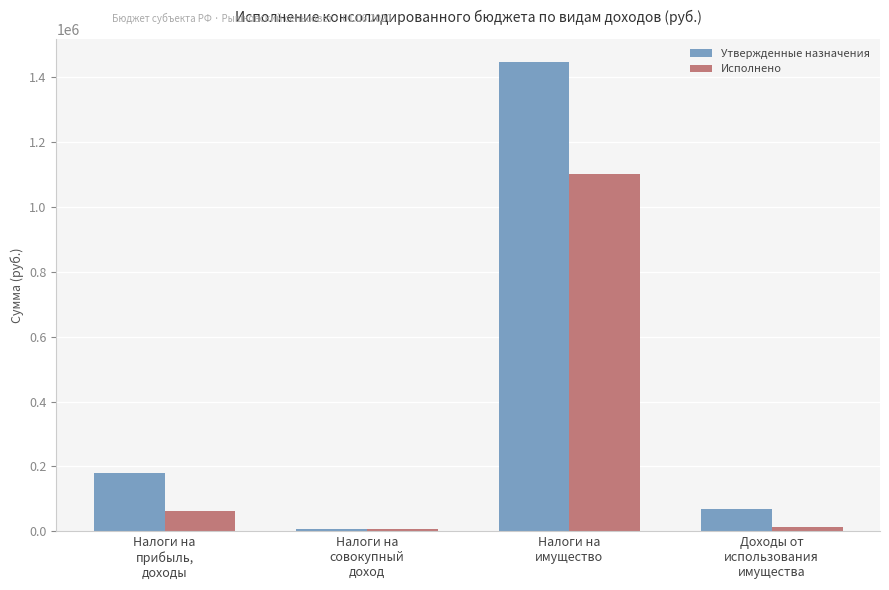

What is the label of the 4th bar from the right?

Налоги на
прибыль,
доходы